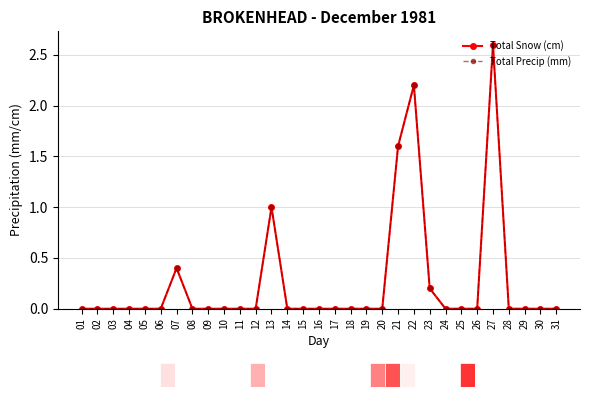

Does the chart have visible grid lines?

Yes